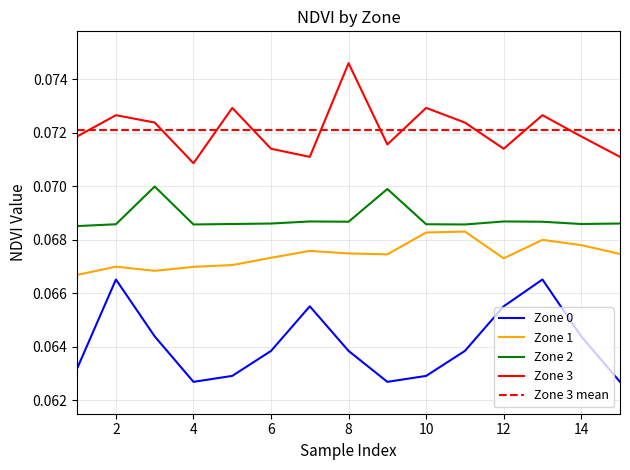

Count the number of data series in this chart.

4